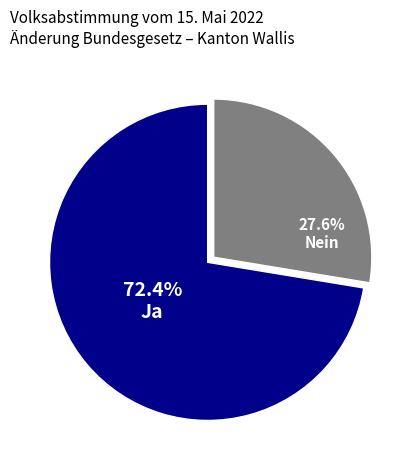

To the nearest percent, what is the difference between the largest and smallest slice percentages?

45%